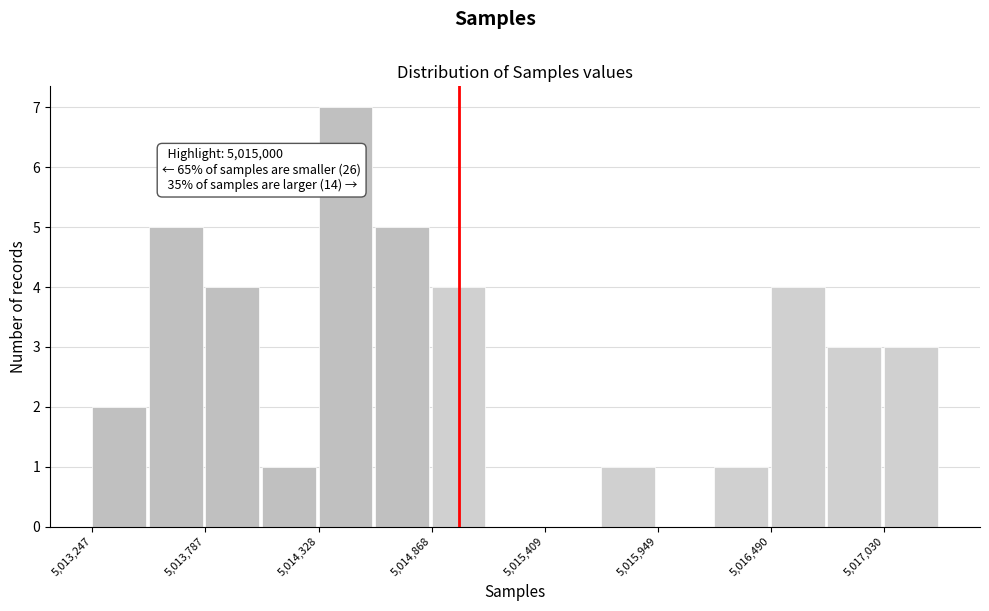

Read against the x-axis, roughly where is the centre of the tallest bar?

5014500